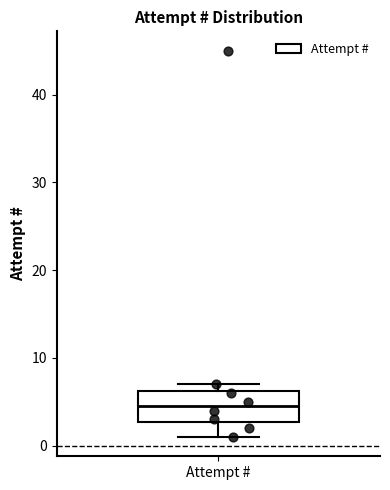

Read this box plot against the y-axis: the position of the median line, the range covered by the box, and the ends of both whiskers. The values are not printed on the chart, so give them approximately, as read against the axis.

median 5, box 3 to 6, whiskers 1 to 7